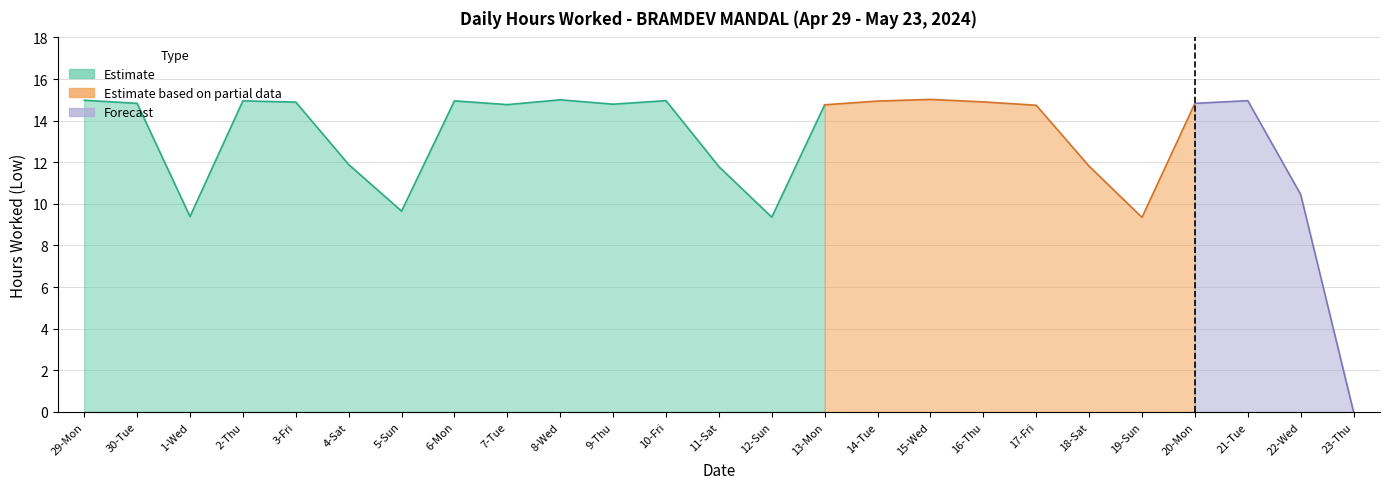

What is the value of the 23rd point from the left?

15.0